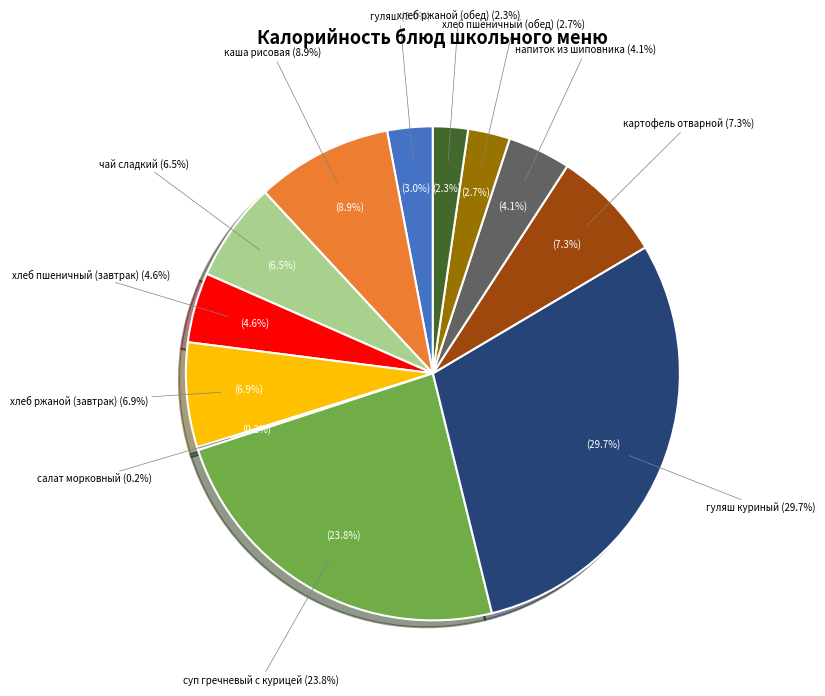

To the nearest percent, what portion does суп гречневый с курицей represent?

24%